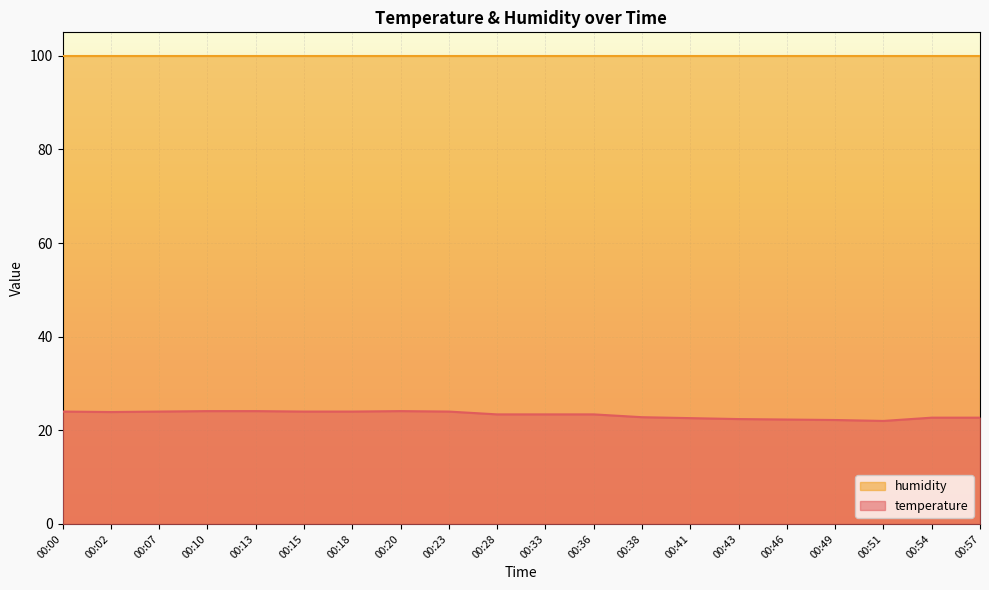

Rank the categories by value from highest to lowest.

00:10, 00:13, 00:20, 00:00, 00:07, 00:15, 00:18, 00:23, 00:02, 00:28, 00:33, 00:36, 00:38, 00:54, 00:57, 00:41, 00:43, 00:46, 00:49, 00:51